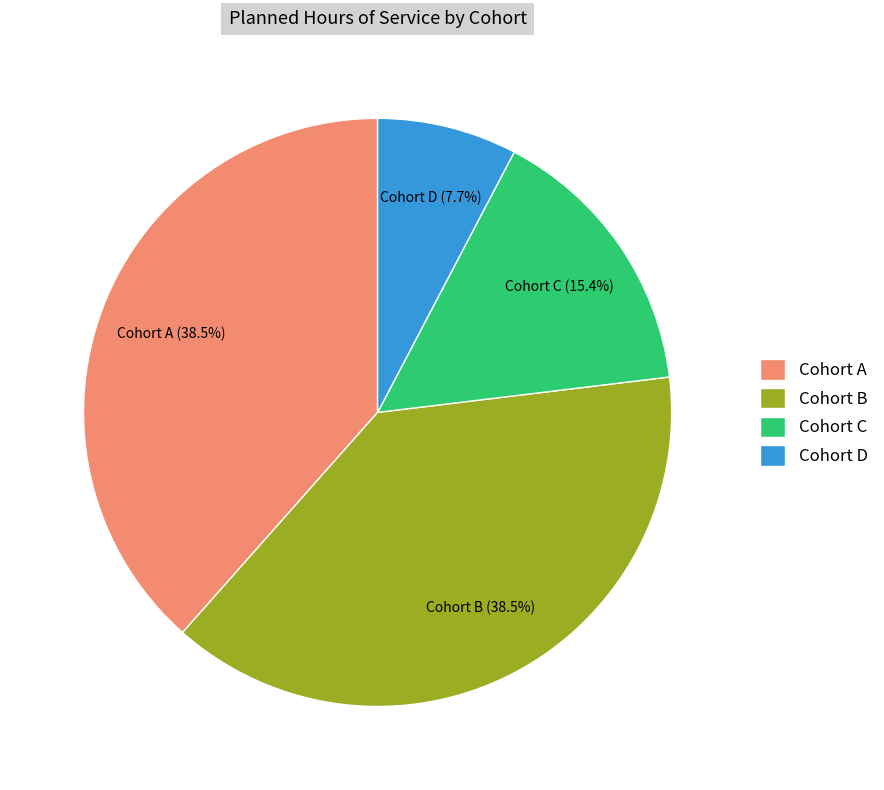

Between Cohort D and Cohort C, which is larger?

Cohort C